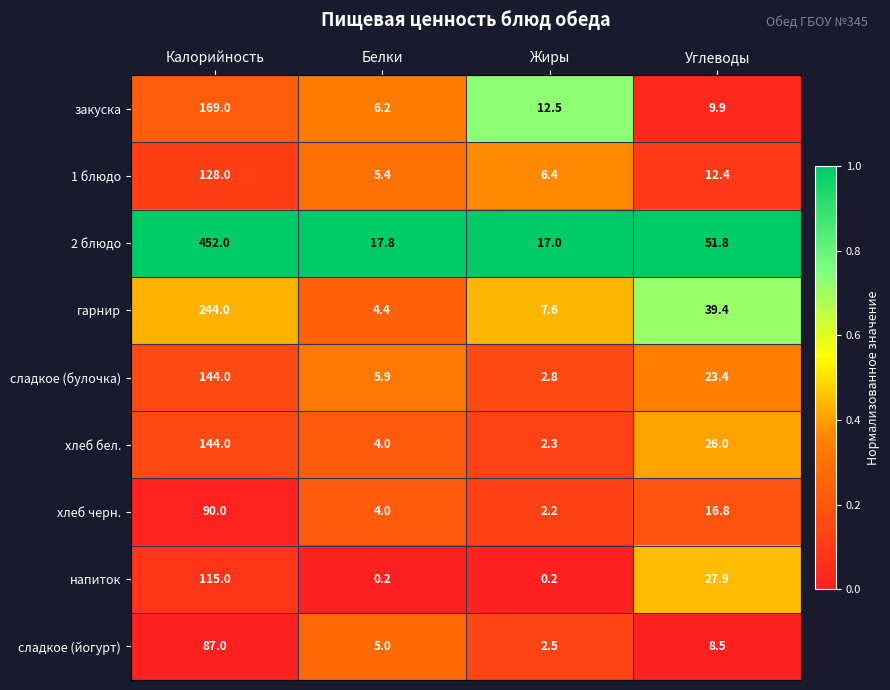

At which label does сладкое (булочка) first exceed 23?

Калорийность